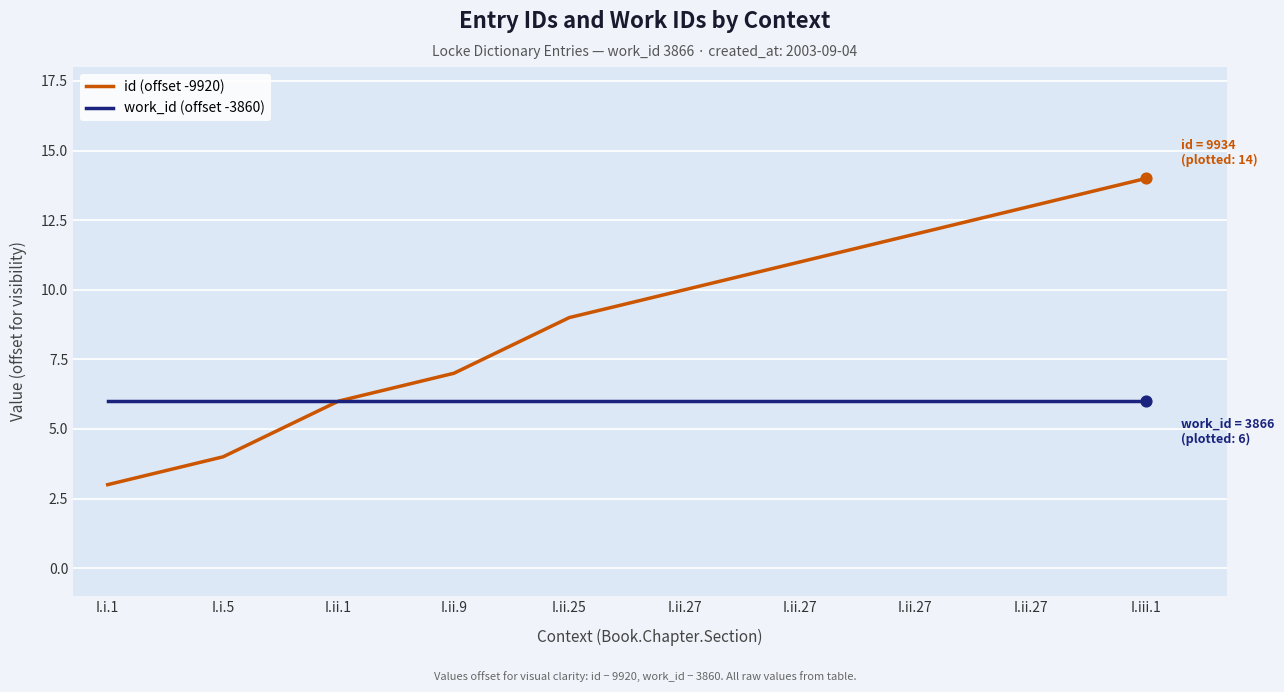

How many lines are shown in the chart?

2